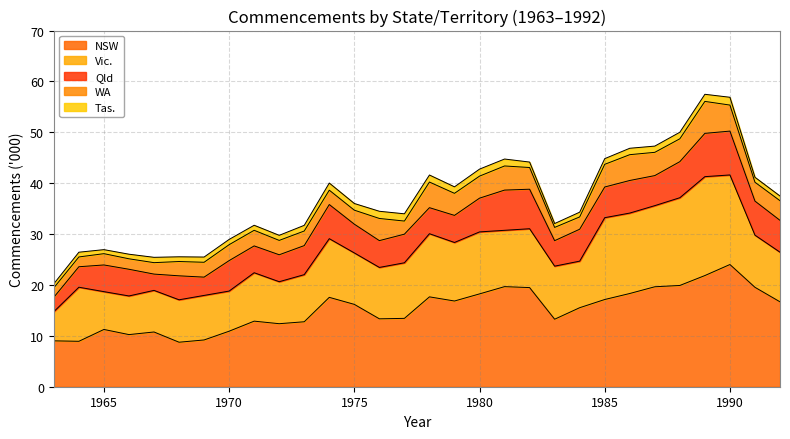

Which category has the highest value in the NSW series?

1990